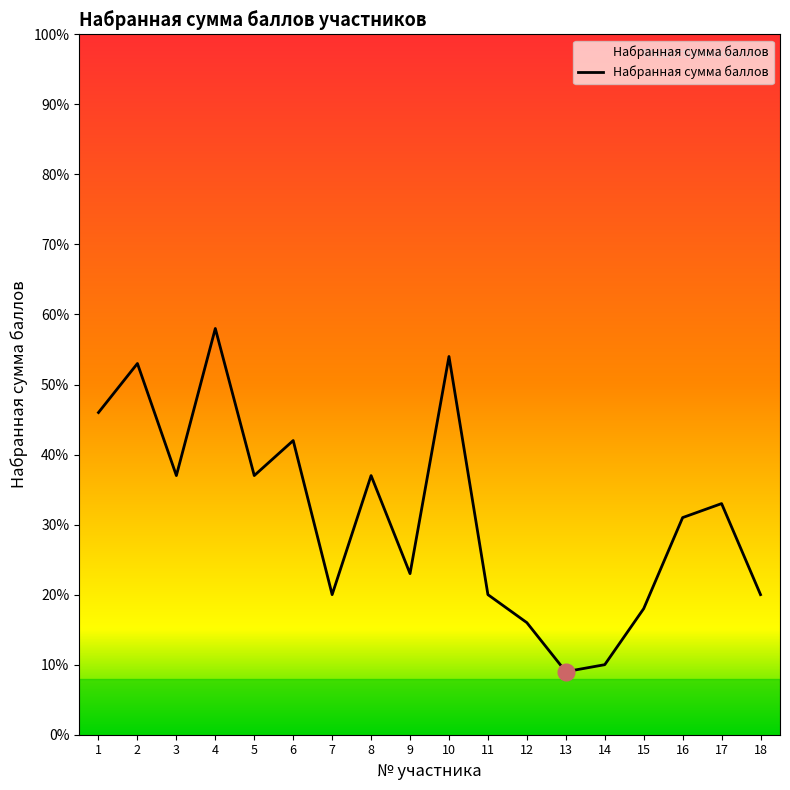

What is the difference between the maximum and minimum values?

49